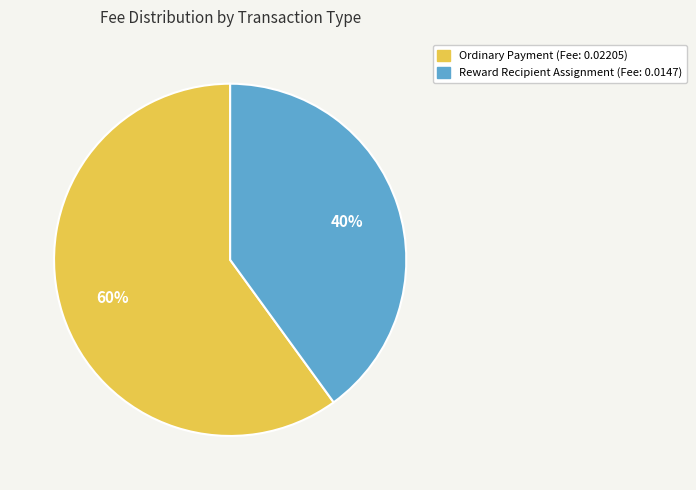

To the nearest percent, what is the difference between the Ordinary Payment and Reward Recipient Assignment slice percentages?

20%